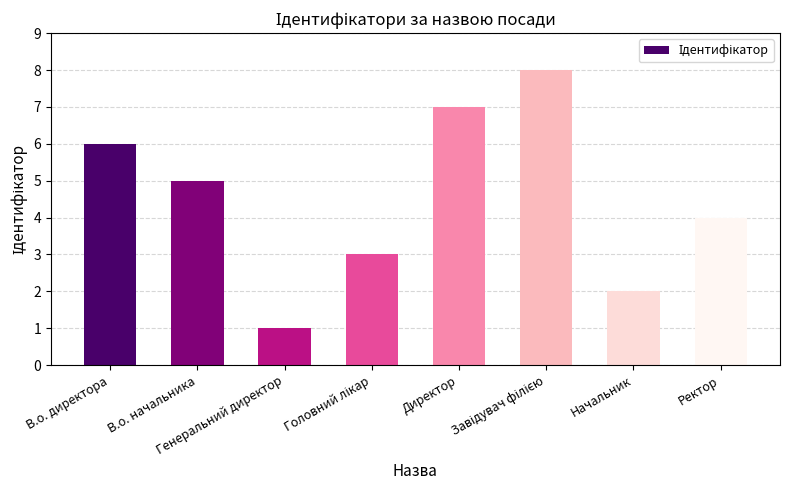

Are the bars grouped side by side (vs. stacked)?

No